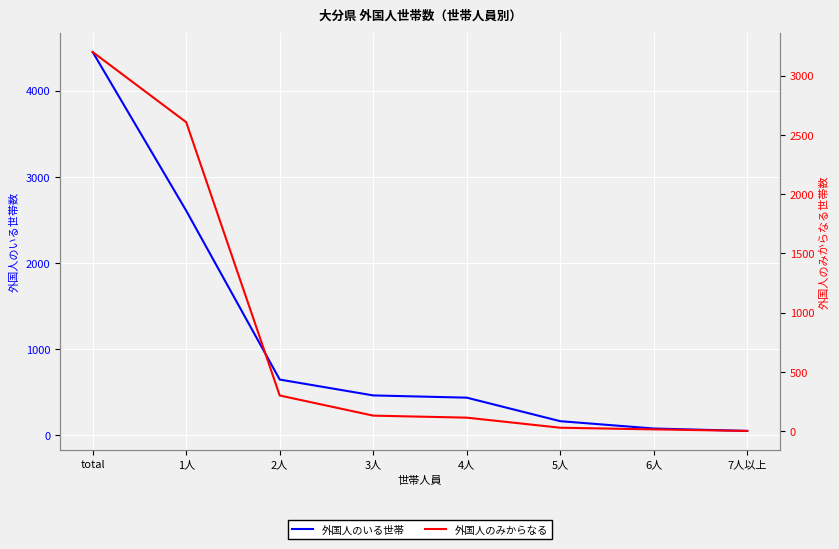

Rank the series by their average value, from highest to lowest.

外国人のいる世帯, 外国人のみからなる